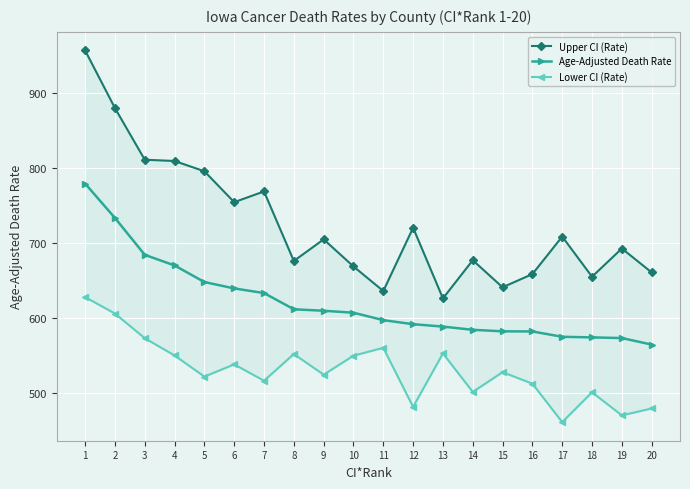

What is the difference between the maximum and second lowest values in the Age-Adjusted Death Rate series?

206.0